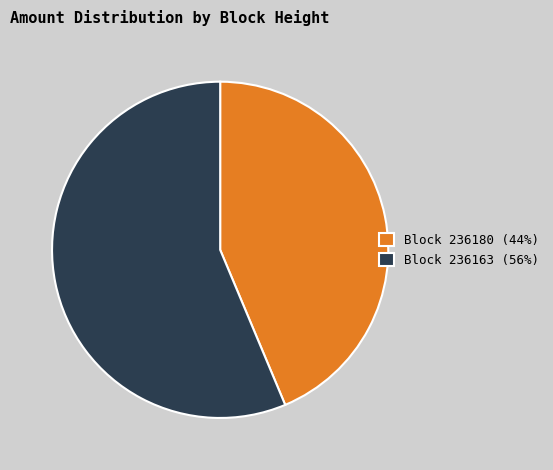

Does any single category account for the majority?

Yes